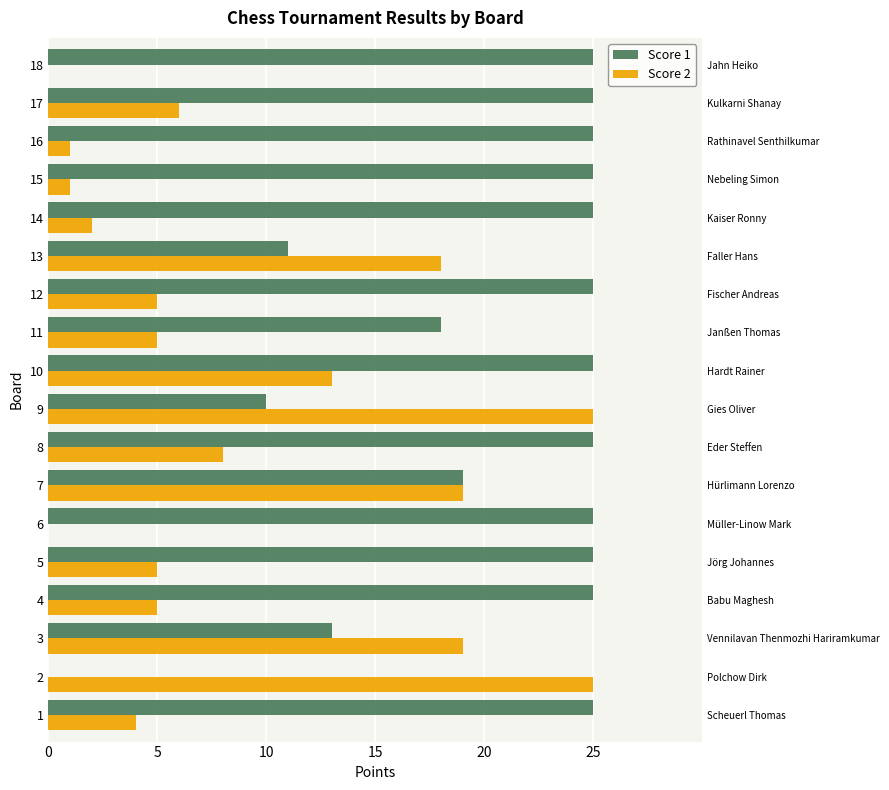

How many values in Score 1 are above zero?

17